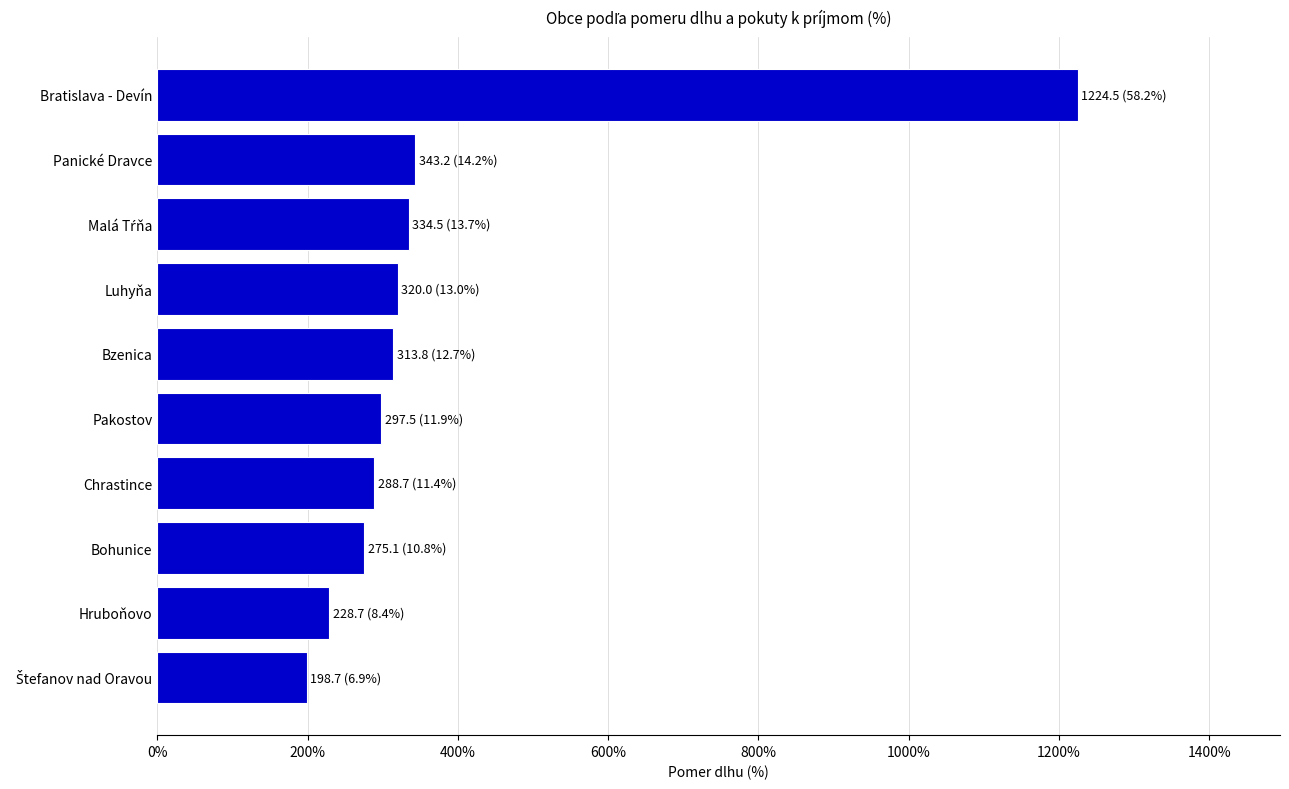

What is the maximum value shown in the chart?

1224.5